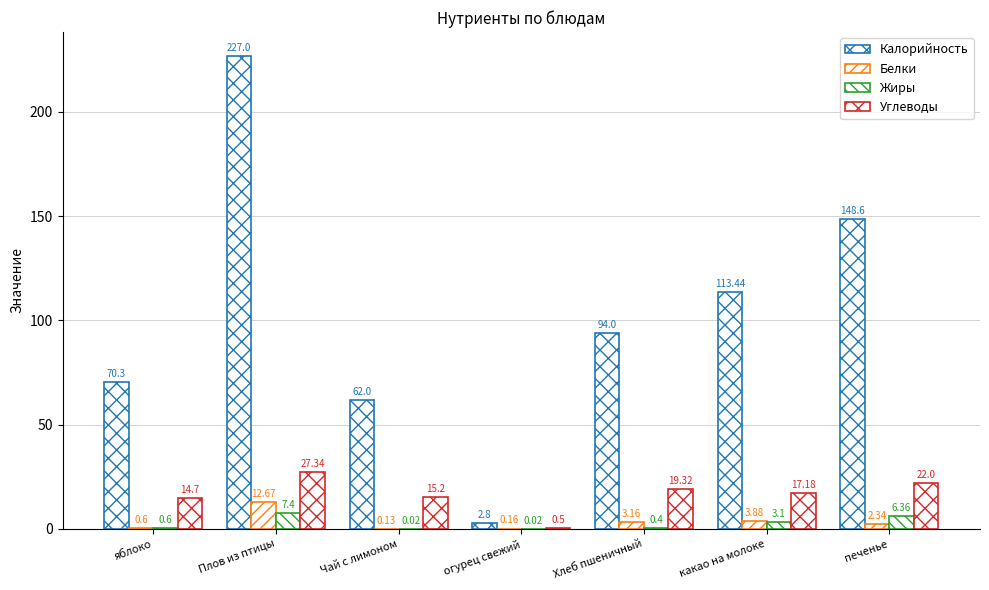

At how many categories does at least one series exceed 0?

7